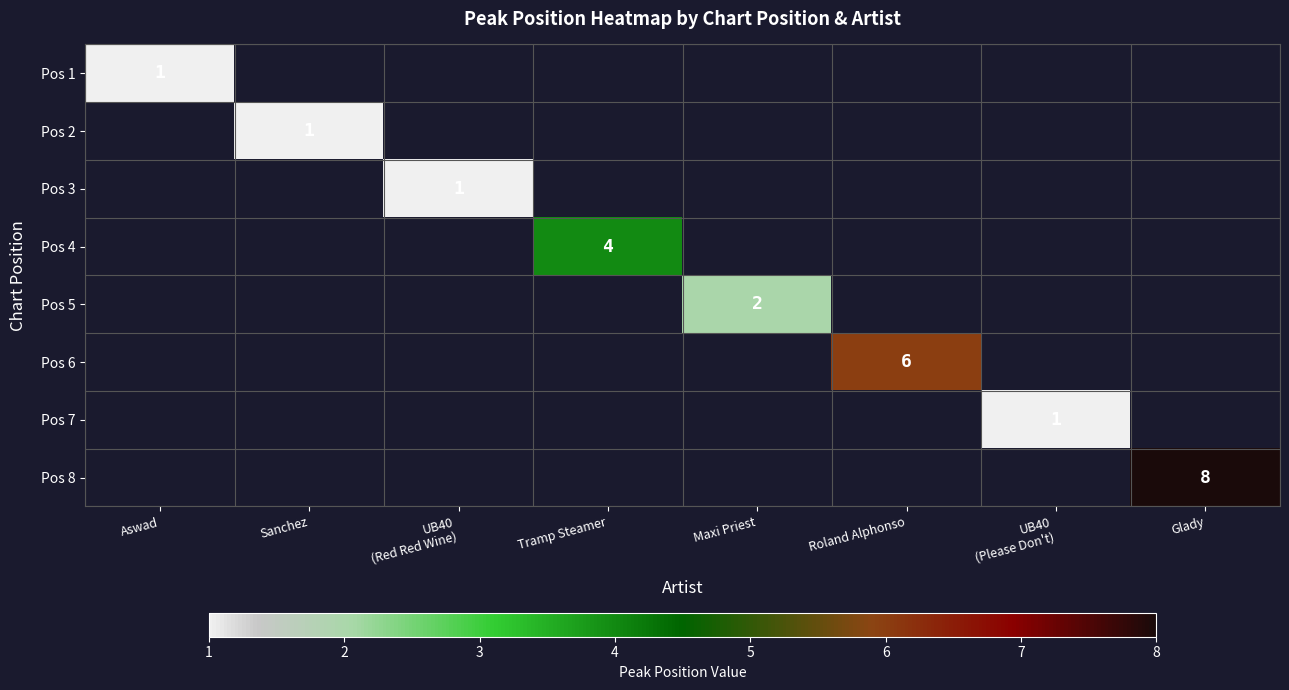

Is the value of Pos 8 at Tramp Steamer greater than the value of Pos 2 at Glady?

No